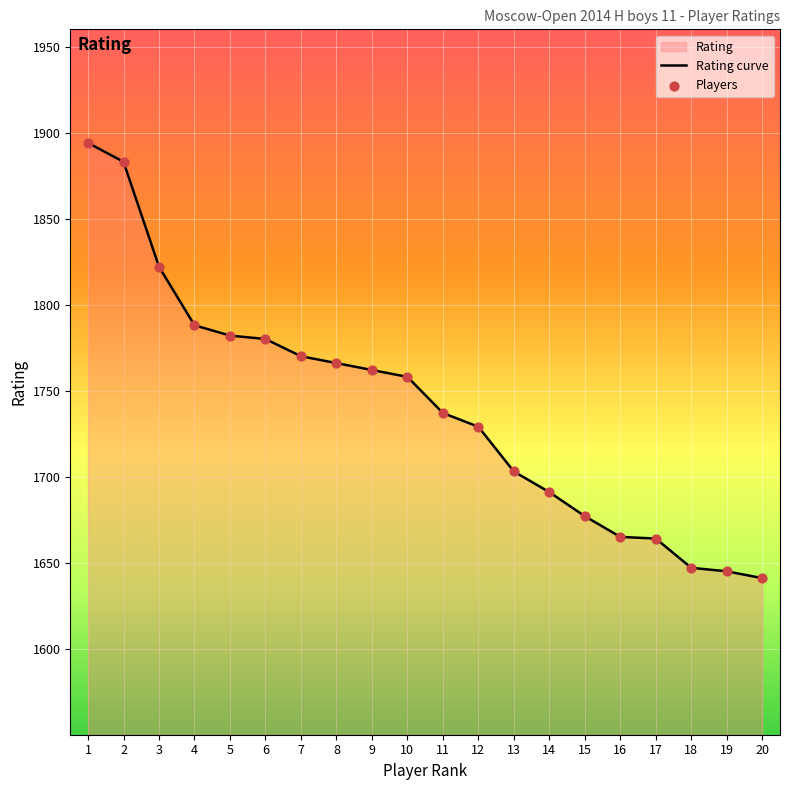

At which category is the sum across all series the highest?

1